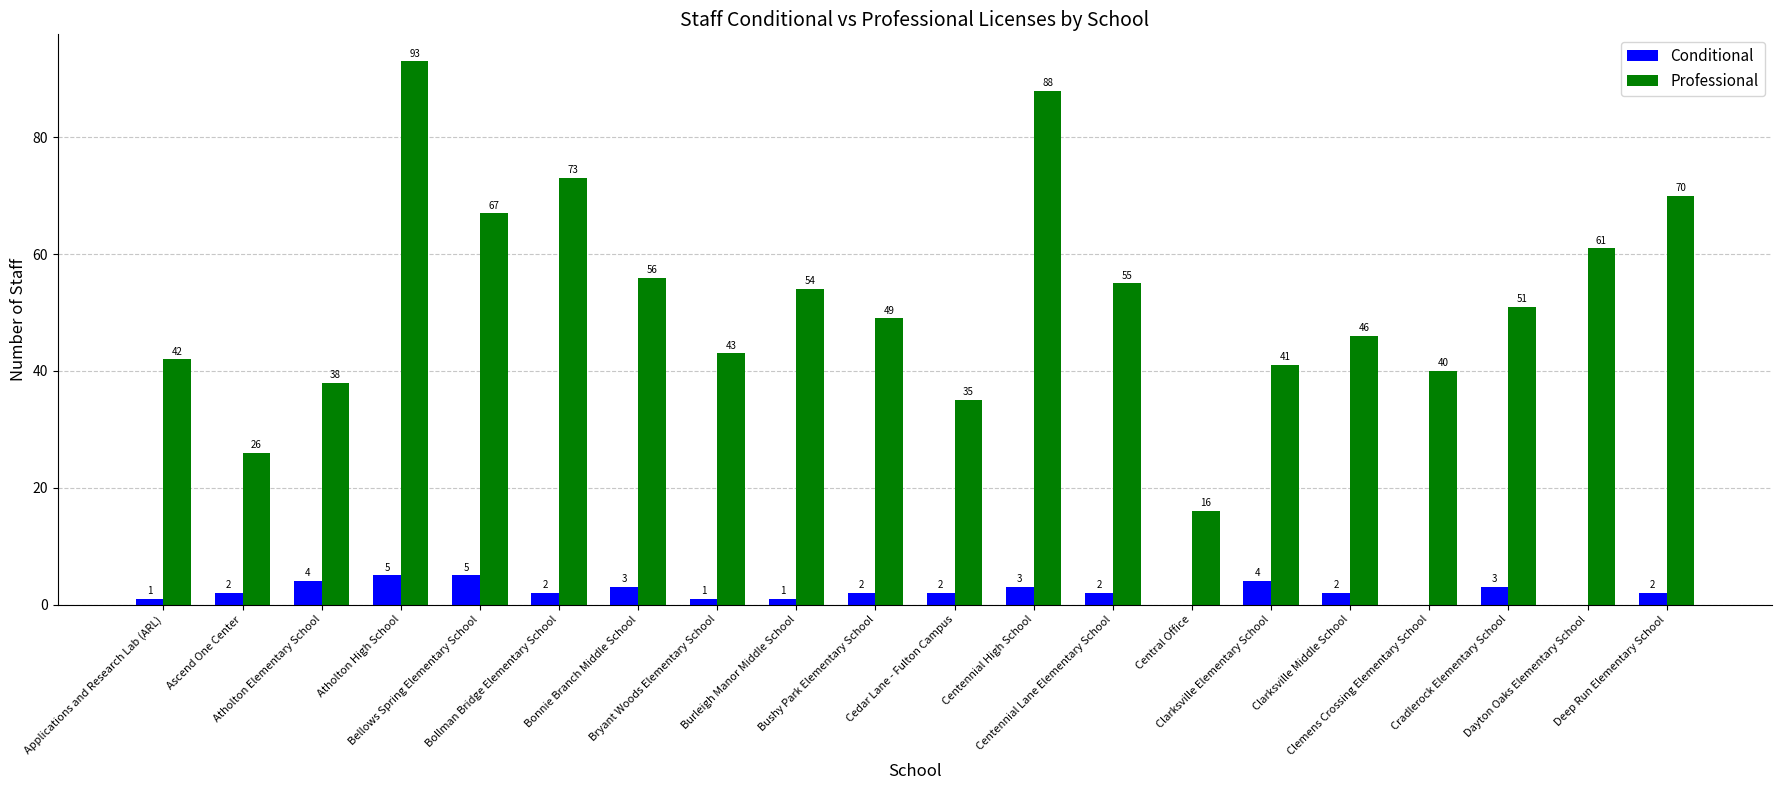

The value of Conditional at Atholton Elementary School is 4. True or false?

True